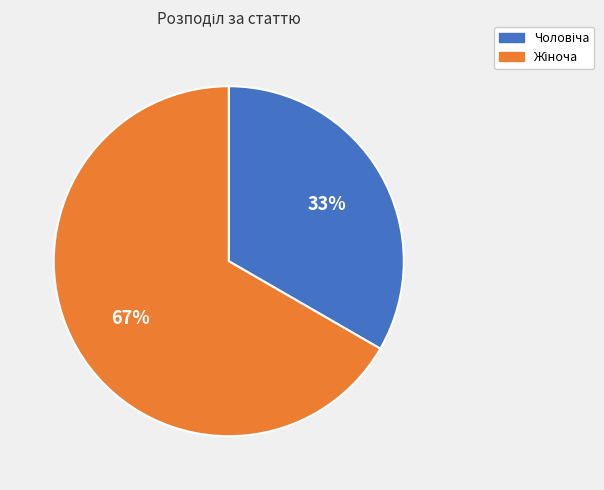

Is there any slice that represents more than half of the pie?

Yes